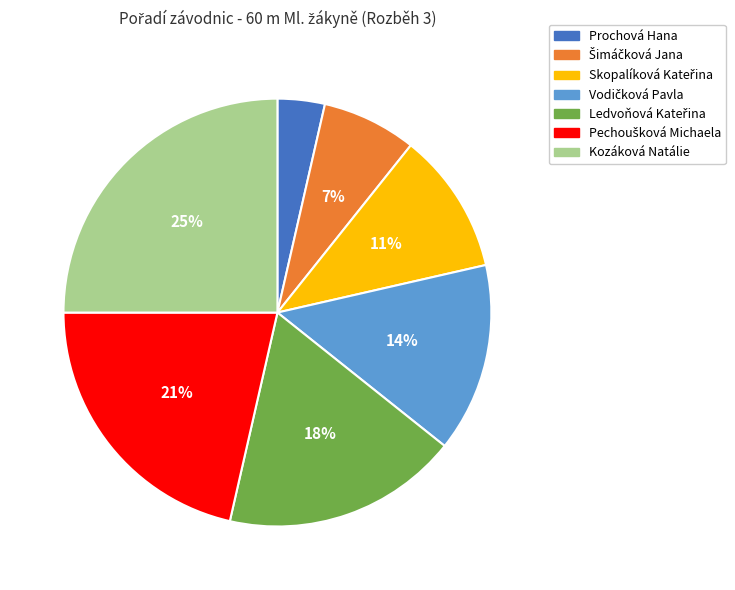

To the nearest percent, what is the average slice percentage?

14%